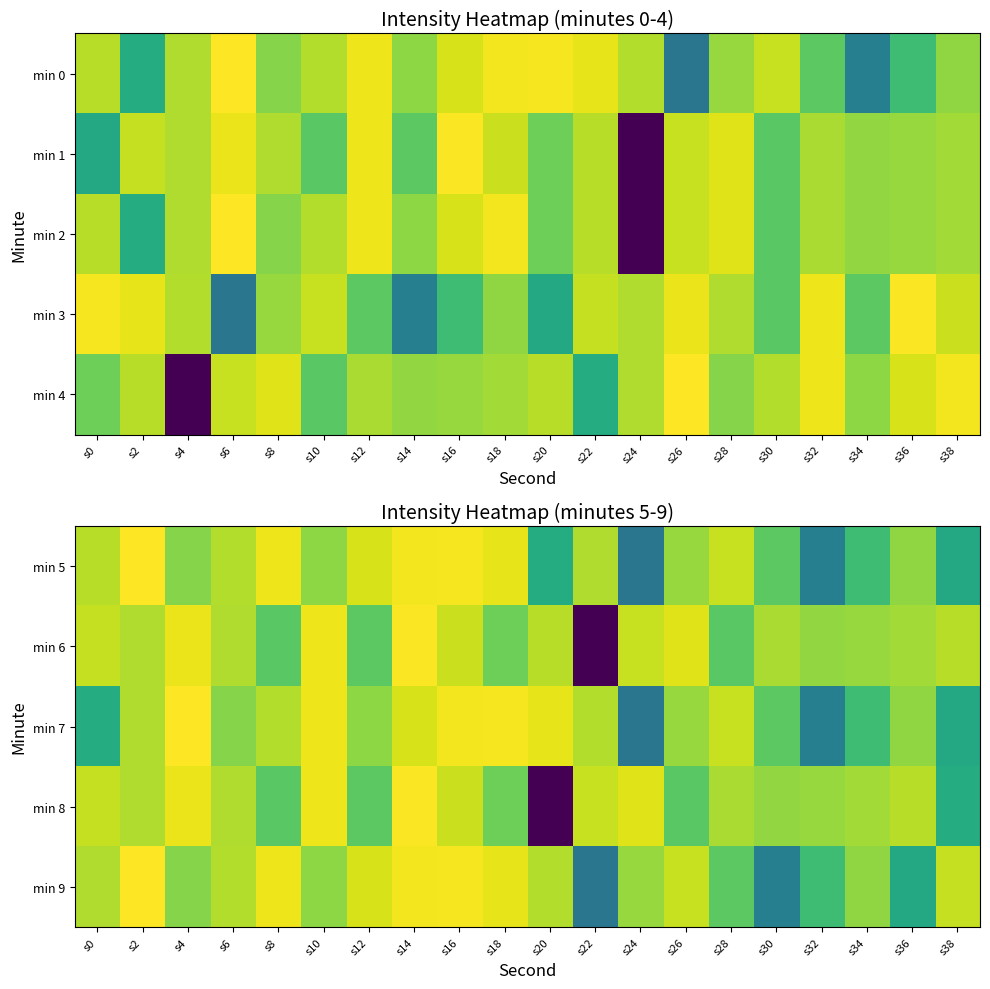

At how many categories does at least one series exceed -130?

20